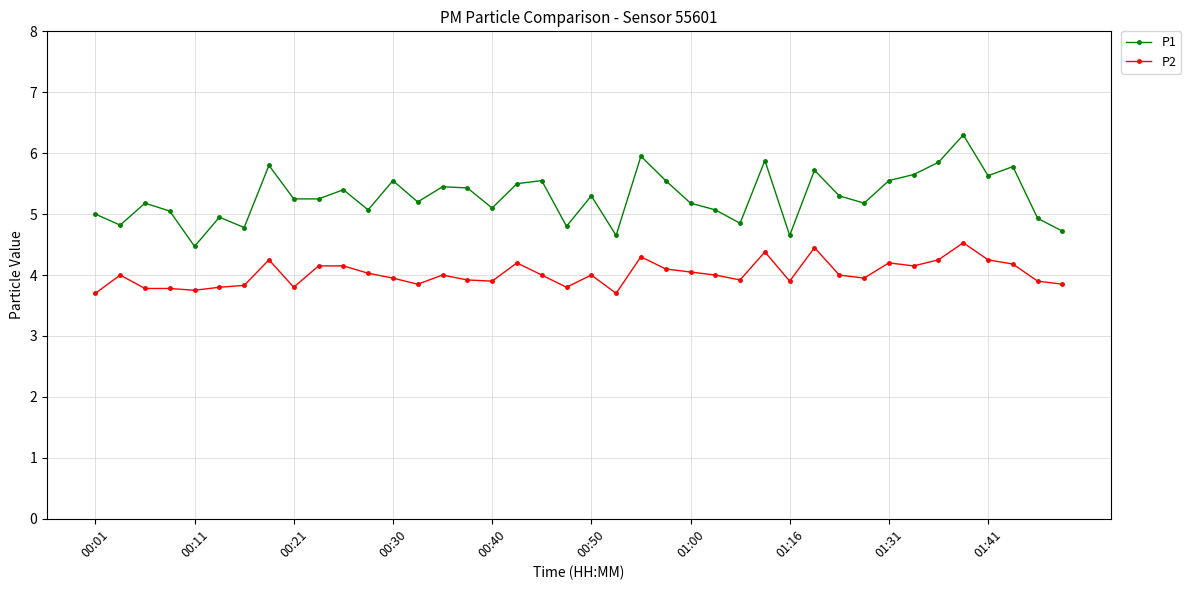

Which series has the largest total across all categories?

P1